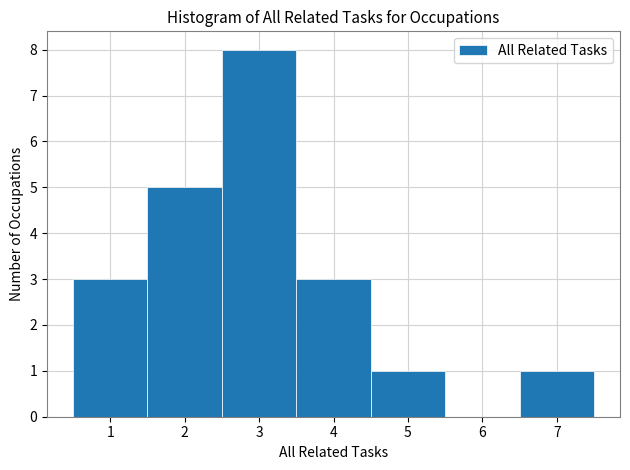

Over which range of the x-axis is the bar tallest?

2.5 to 3.5